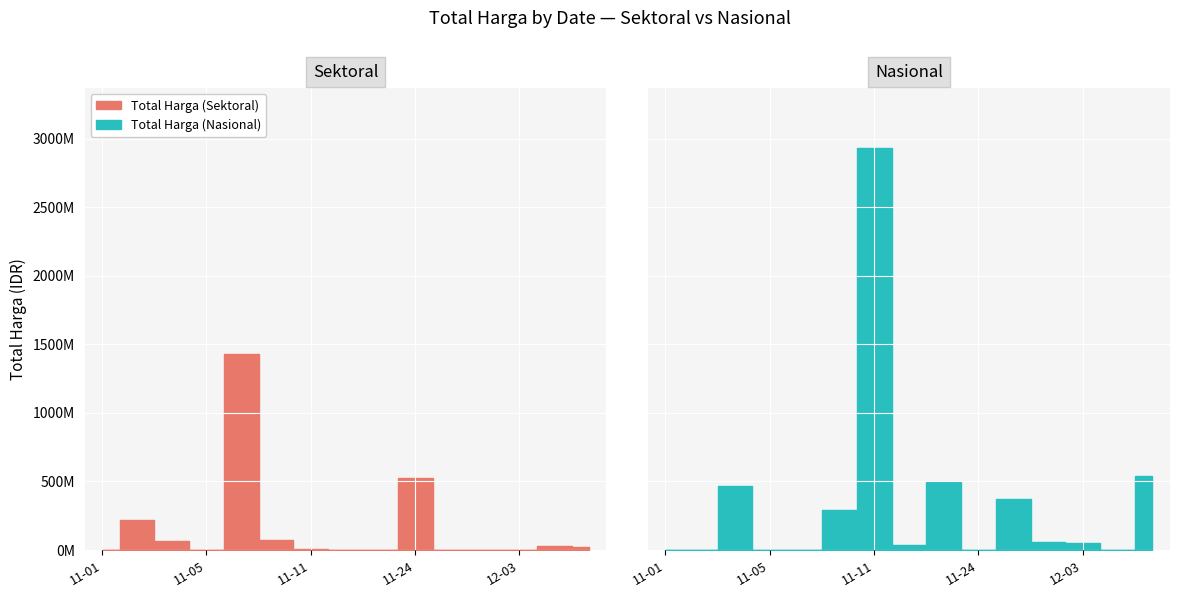

What is the sum of the Total Harga (Sektoral) values at 2021-11-07 and 2021-11-17?

1425867900